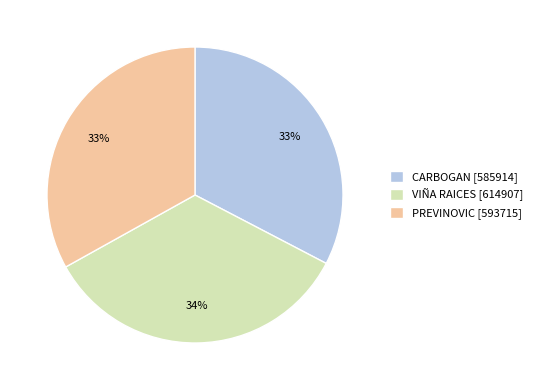

Between VIÑA RAICES and CARBOGAN, which is larger?

VIÑA RAICES